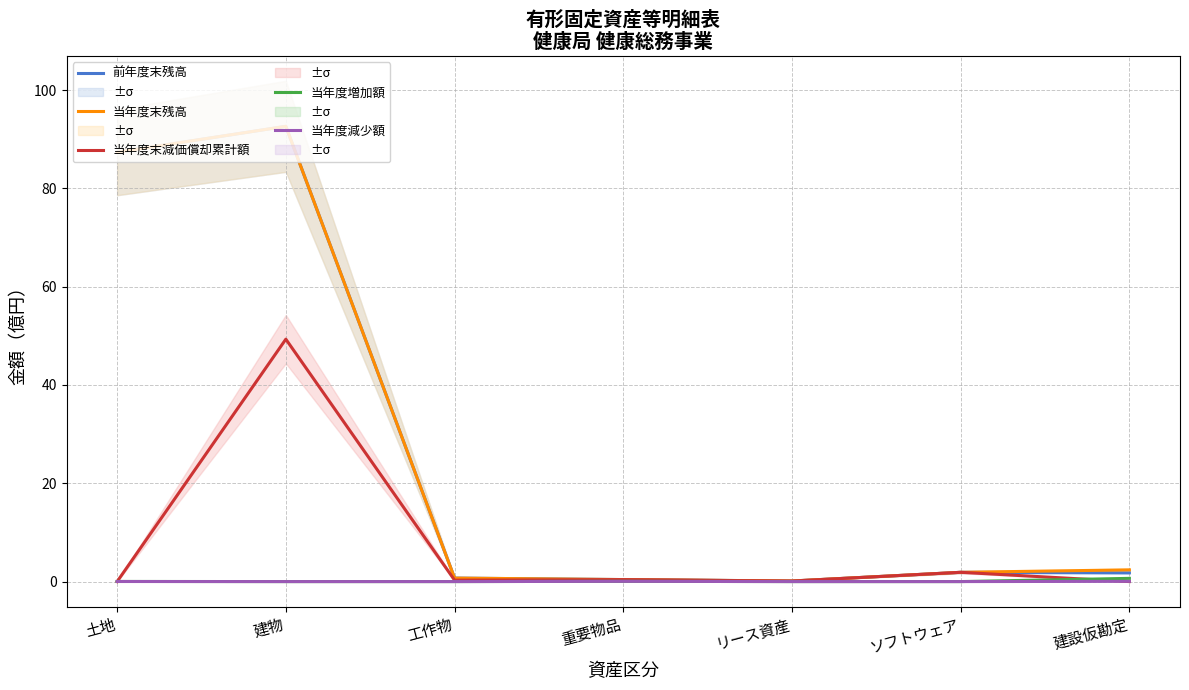

Does the chart have visible grid lines?

Yes